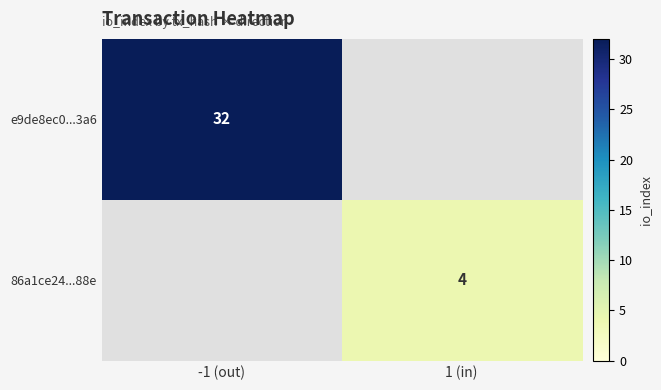

The value of 86a1ce24...88e at 1 (in) is 4. True or false?

True